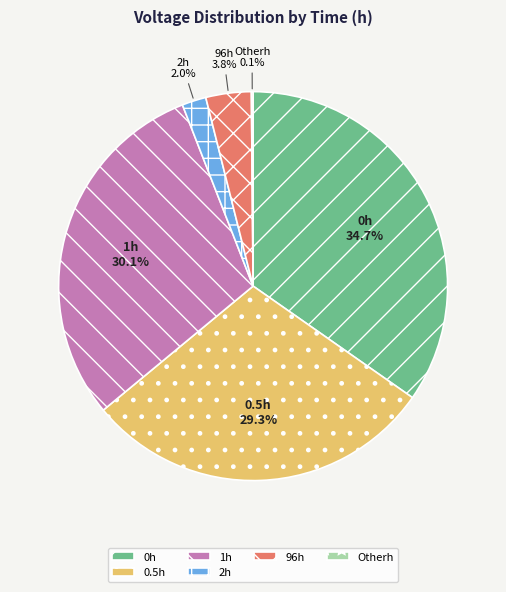

Which slice is the largest?

0h